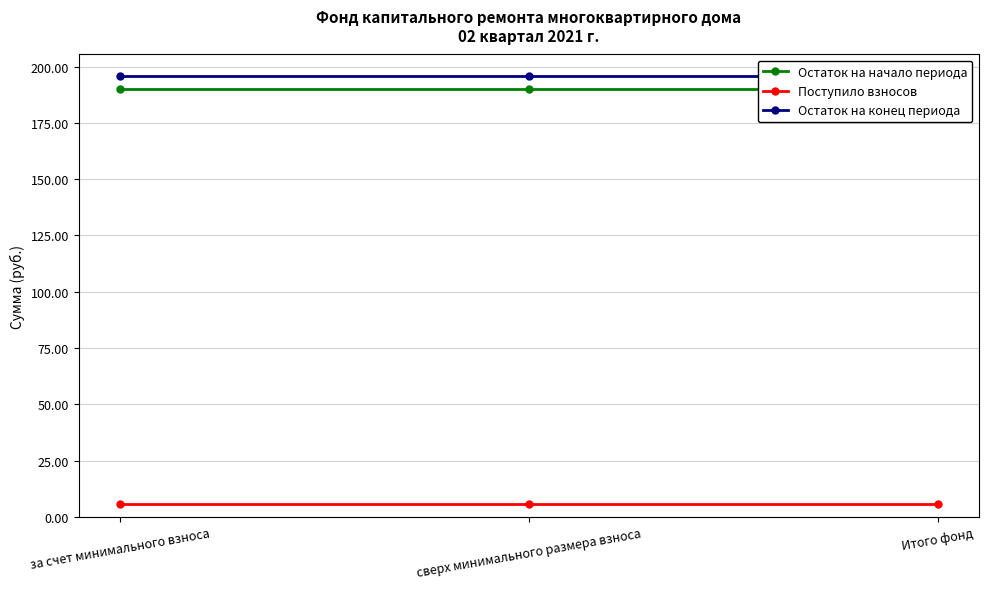

List the series in order of their peak value, lowest first.

Поступило взносов, Остаток на начало периода, Остаток на конец периода